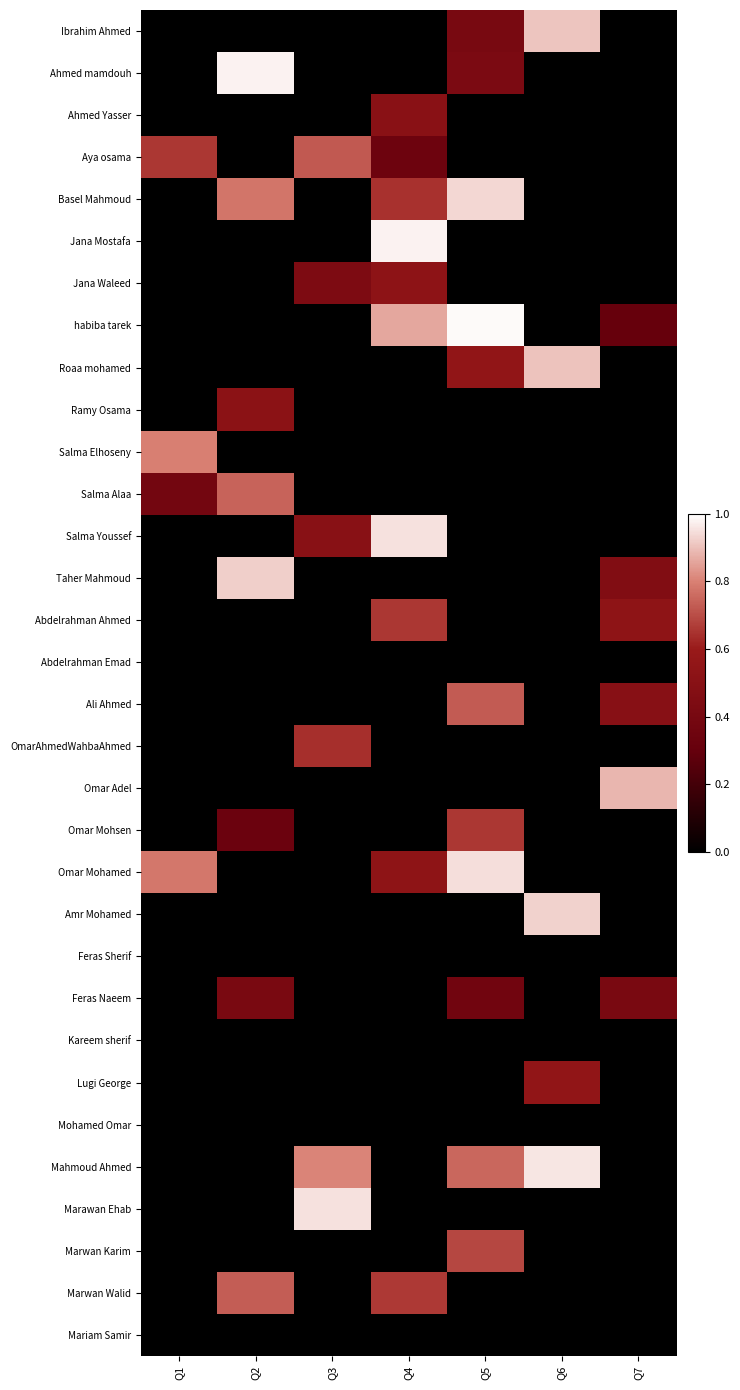

Reading right to left, list all the values displayed in this chart.

Ibrahim Ahmed: Q7=0.0	Q6=0.9	Q5=0.4	Q4=0.0	Q3=0.0	Q2=0.0	Q1=0.0
Ahmed mamdouh: Q7=0.0	Q6=0.0	Q5=0.4	Q4=0.0	Q3=0.0	Q2=1.0	Q1=0.0
Ahmed Yasser: Q7=0.0	Q6=0.0	Q5=0.0	Q4=0.5	Q3=0.0	Q2=0.0	Q1=0.0
Aya osama: Q7=0.0	Q6=0.0	Q5=0.0	Q4=0.3	Q3=0.7	Q2=0.0	Q1=0.7
Basel Mahmoud: Q7=0.0	Q6=0.0	Q5=0.9	Q4=0.6	Q3=0.0	Q2=0.8	Q1=0.0
Jana Mostafa: Q7=0.0	Q6=0.0	Q5=0.0	Q4=1.0	Q3=0.0	Q2=0.0	Q1=0.0
Jana Waleed: Q7=0.0	Q6=0.0	Q5=0.0	Q4=0.5	Q3=0.4	Q2=0.0	Q1=0.0
habiba tarek: Q7=0.3	Q6=0.0	Q5=1.0	Q4=0.9	Q3=0.0	Q2=0.0	Q1=0.0
Roaa mohamed: Q7=0.0	Q6=0.9	Q5=0.6	Q4=0.0	Q3=0.0	Q2=0.0	Q1=0.0
Ramy Osama: Q7=0.0	Q6=0.0	Q5=0.0	Q4=0.0	Q3=0.0	Q2=0.5	Q1=0.0
Salma Elhoseny: Q7=0.0	Q6=0.0	Q5=0.0	Q4=0.0	Q3=0.0	Q2=0.0	Q1=0.8
Salma Alaa: Q7=0.0	Q6=0.0	Q5=0.0	Q4=0.0	Q3=0.0	Q2=0.7	Q1=0.4
Salma Youssef: Q7=0.0	Q6=0.0	Q5=0.0	Q4=1.0	Q3=0.5	Q2=0.0	Q1=0.0
Taher Mahmoud: Q7=0.5	Q6=0.0	Q5=0.0	Q4=0.0	Q3=0.0	Q2=0.9	Q1=0.0
Abdelrahman Ahmed: Q7=0.5	Q6=0.0	Q5=0.0	Q4=0.7	Q3=0.0	Q2=0.0	Q1=0.0
Abdelrahman Emad: Q7=0.0	Q6=0.0	Q5=0.0	Q4=0.0	Q3=0.0	Q2=0.0	Q1=0.0
Ali Ahmed: Q7=0.5	Q6=0.0	Q5=0.7	Q4=0.0	Q3=0.0	Q2=0.0	Q1=0.0
OmarAhmedWahbaAhmed: Q7=0.0	Q6=0.0	Q5=0.0	Q4=0.0	Q3=0.6	Q2=0.0	Q1=0.0
Omar Adel: Q7=0.9	Q6=0.0	Q5=0.0	Q4=0.0	Q3=0.0	Q2=0.0	Q1=0.0
Omar Mohsen: Q7=0.0	Q6=0.0	Q5=0.7	Q4=0.0	Q3=0.0	Q2=0.3	Q1=0.0
Omar Mohamed: Q7=0.0	Q6=0.0	Q5=0.9	Q4=0.5	Q3=0.0	Q2=0.0	Q1=0.8
Amr Mohamed: Q7=0.0	Q6=0.9	Q5=0.0	Q4=0.0	Q3=0.0	Q2=0.0	Q1=0.0
Feras Sherif: Q7=0.0	Q6=0.0	Q5=0.0	Q4=0.0	Q3=0.0	Q2=0.0	Q1=0.0
Feras Naeem: Q7=0.4	Q6=0.0	Q5=0.4	Q4=0.0	Q3=0.0	Q2=0.4	Q1=0.0
Kareem sherif: Q7=0.0	Q6=0.0	Q5=0.0	Q4=0.0	Q3=0.0	Q2=0.0	Q1=0.0
Lugi George: Q7=0.0	Q6=0.6	Q5=0.0	Q4=0.0	Q3=0.0	Q2=0.0	Q1=0.0
Mohamed Omar: Q7=0.0	Q6=0.0	Q5=0.0	Q4=0.0	Q3=0.0	Q2=0.0	Q1=0.0
Mahmoud Ahmed: Q7=0.0	Q6=1.0	Q5=0.8	Q4=0.0	Q3=0.8	Q2=0.0	Q1=0.0
Marawan Ehab: Q7=0.0	Q6=0.0	Q5=0.0	Q4=0.0	Q3=0.9	Q2=0.0	Q1=0.0
Marwan Karim: Q7=0.0	Q6=0.0	Q5=0.7	Q4=0.0	Q3=0.0	Q2=0.0	Q1=0.0
Marwan Walid: Q7=0.0	Q6=0.0	Q5=0.0	Q4=0.7	Q3=0.0	Q2=0.7	Q1=0.0
Mariam Samir: Q7=0.0	Q6=0.0	Q5=0.0	Q4=0.0	Q3=0.0	Q2=0.0	Q1=0.0